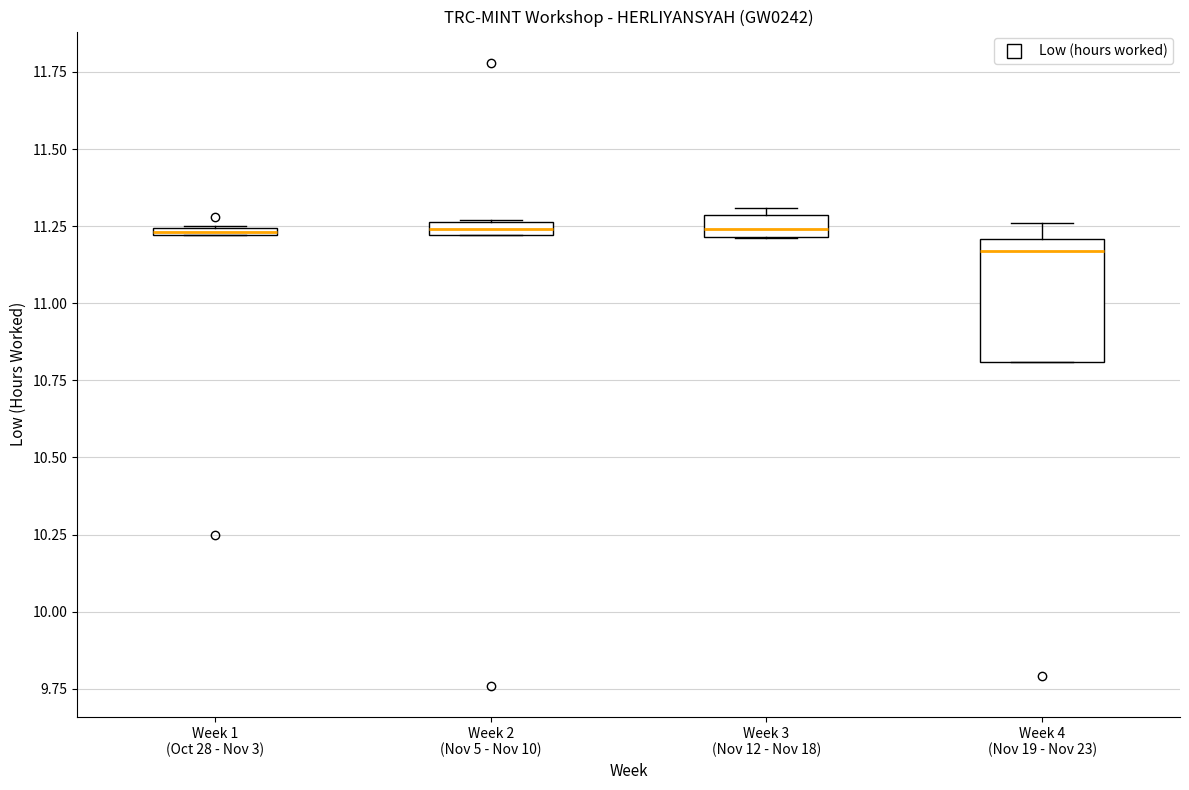

Where is the upper edge of the box for Week 3 (Nov 12 - Nov 18) on the y-axis? The values are not printed on the chart, so give them approximately, as read against the axis.

11.30